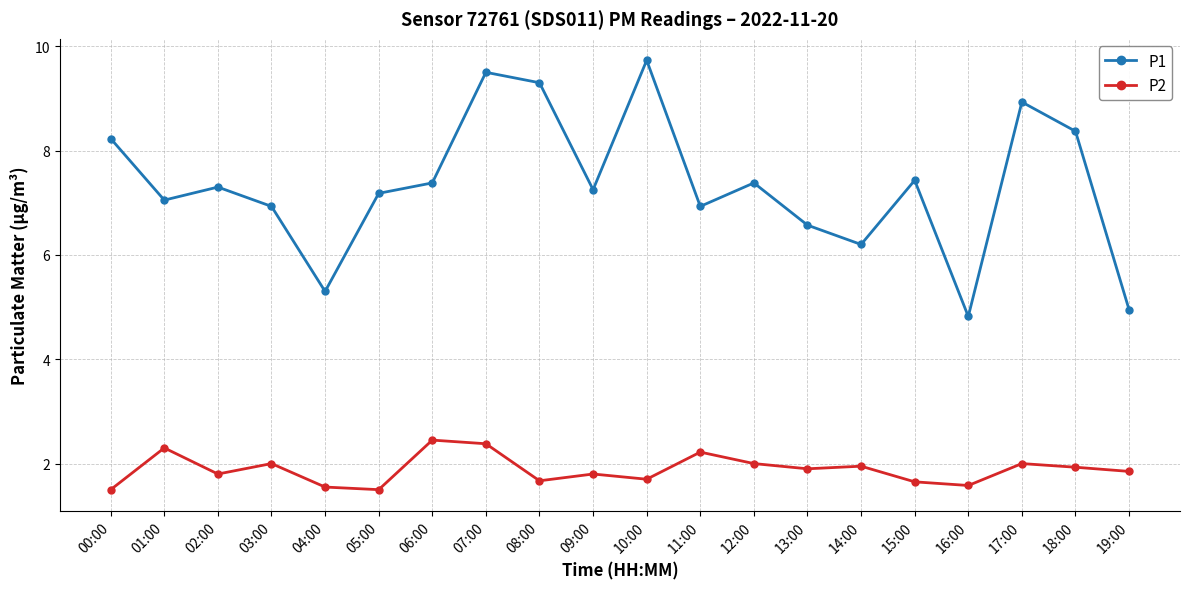

What is the sum of all P1 values?

146.7